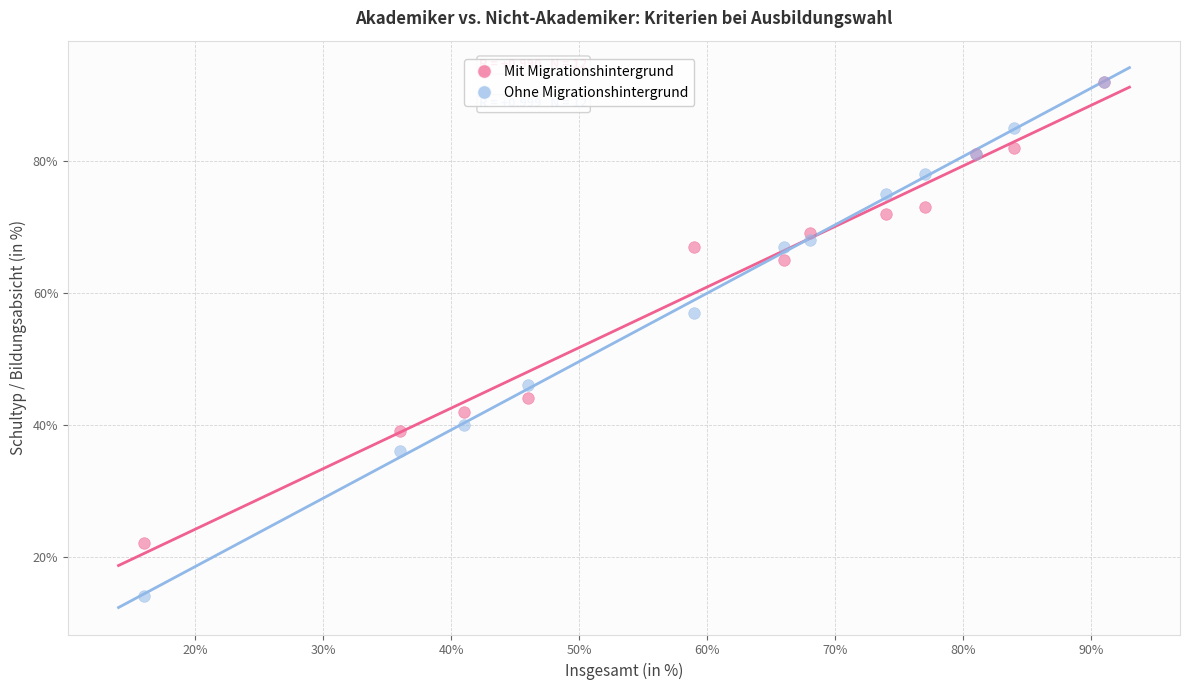

Which series contains the lowest Y value?

Ohne Migrationshintergrund